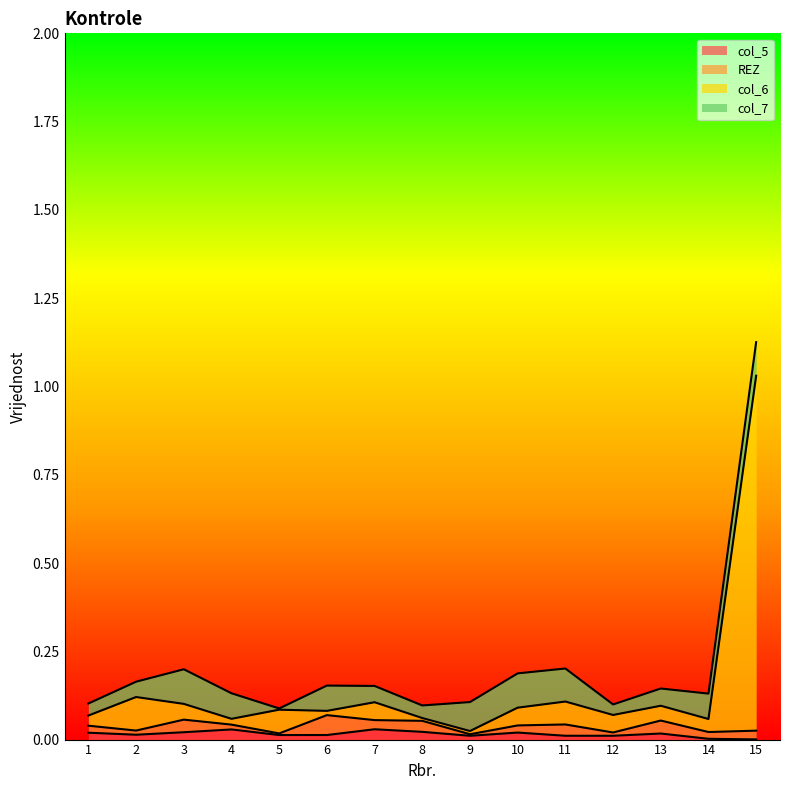

At which category is the sum across all series the highest?

15